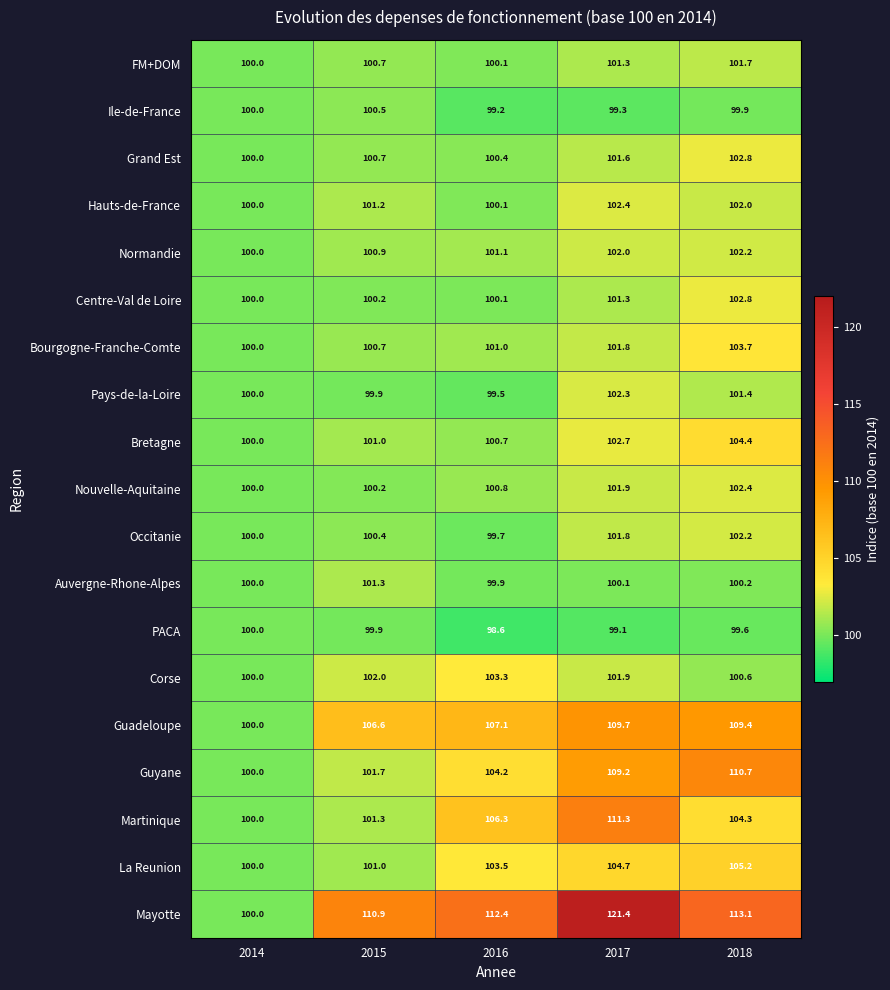

Where does the La Reunion series first go above 103?

2016